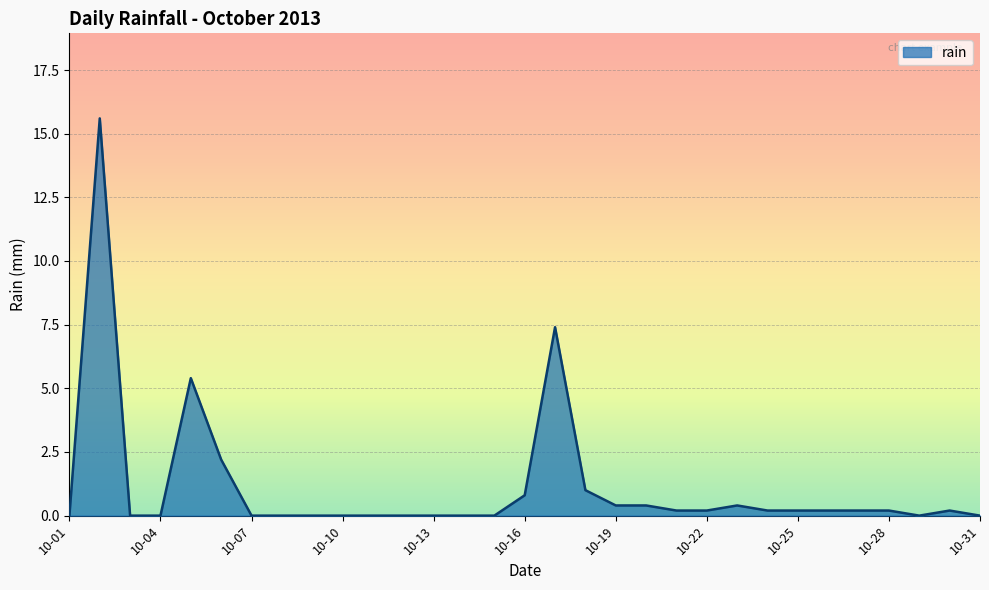

What is the greatest value displayed?

15.6